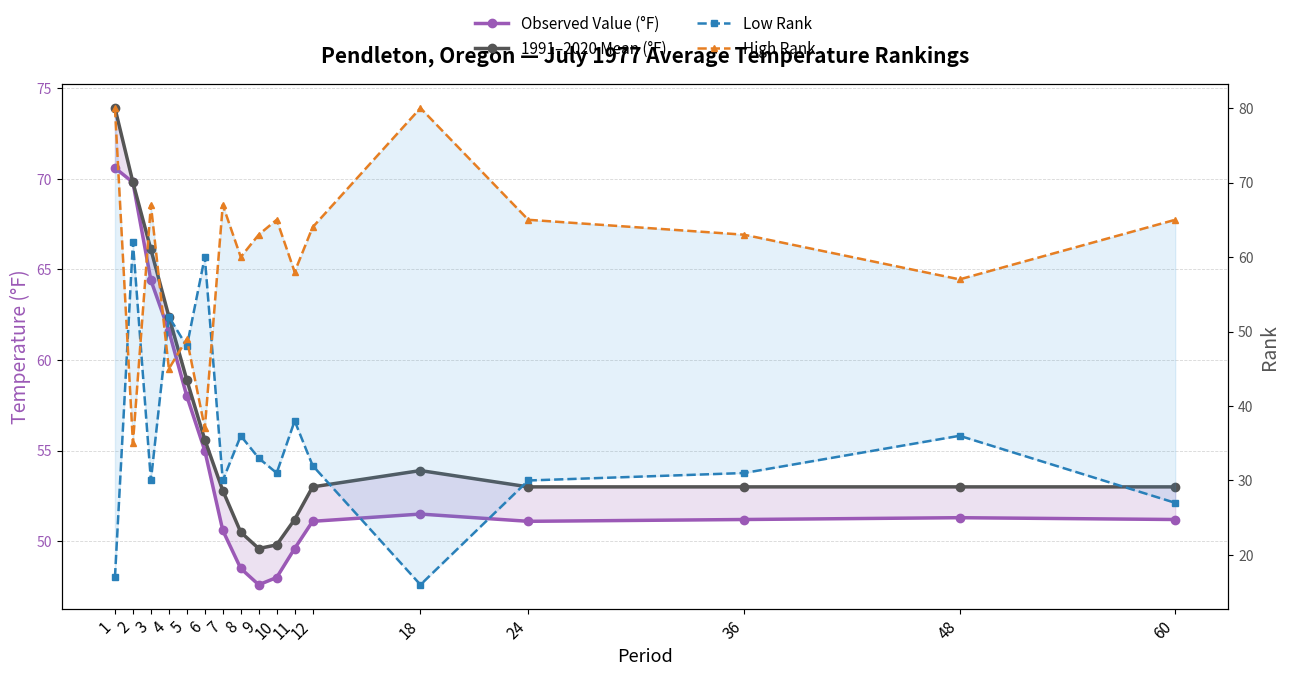

Reading right to left, extract all data points from this chart.

Observed Value (°F): 60=51.2	48=51.3	36=51.2	24=51.1	18=51.5	12=51.1	11=49.6	10=48.0	9=47.6	8=48.5	7=50.6	6=55.0	5=58.0	4=61.6	3=64.4	2=69.8	1=70.6
1991–2020 Mean (°F): 60=53.0	48=53.0	36=53.0	24=53.0	18=53.9	12=53.0	11=51.2	10=49.8	9=49.6	8=50.5	7=52.8	6=55.6	5=58.9	4=62.4	3=66.1	2=69.8	1=73.9
Low Rank: 60=27.0	48=36.0	36=31.0	24=30.0	18=16.0	12=32.0	11=38.0	10=31.0	9=33.0	8=36.0	7=30.0	6=60.0	5=48.0	4=52.0	3=30.0	2=62.0	1=17.0
High Rank: 60=65.0	48=57.0	36=63.0	24=65.0	18=80.0	12=64.0	11=58.0	10=65.0	9=63.0	8=60.0	7=67.0	6=37.0	5=49.0	4=45.0	3=67.0	2=35.0	1=80.0